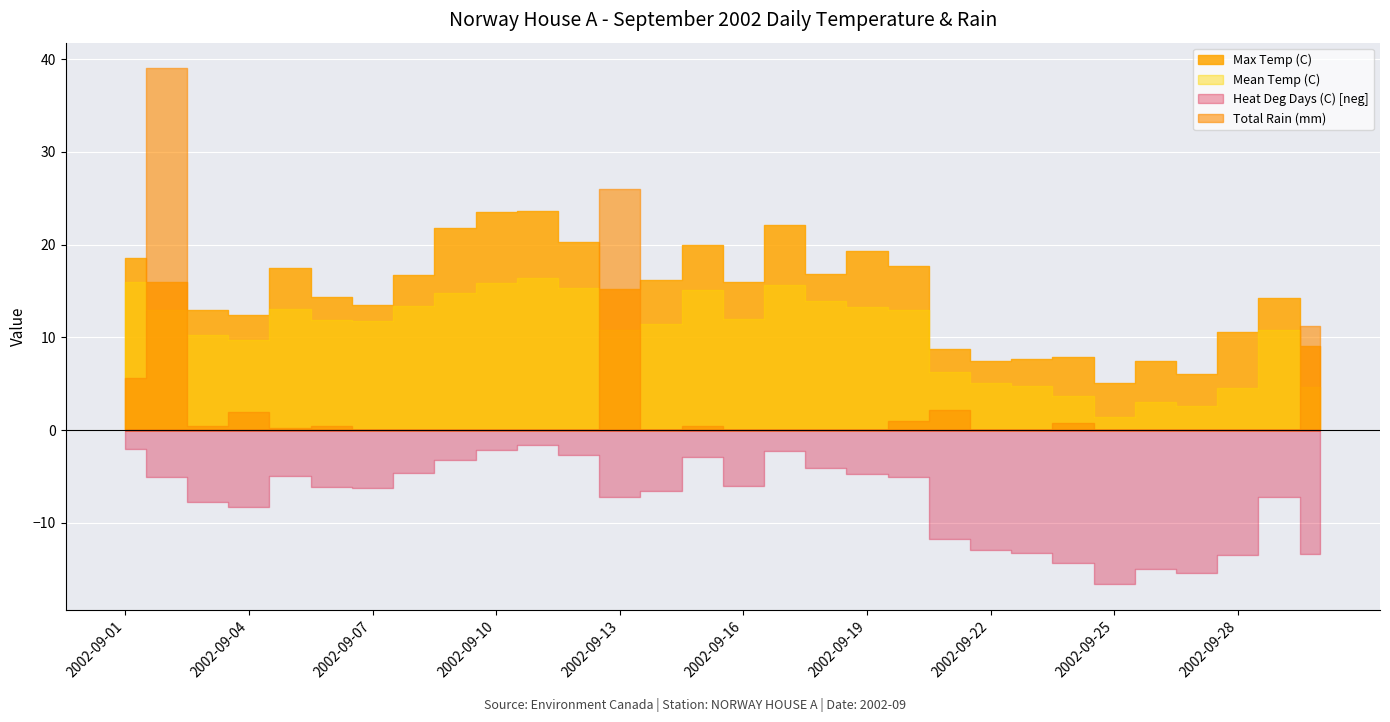

How many values in the Total Rain (mm) series exceed 0?

12